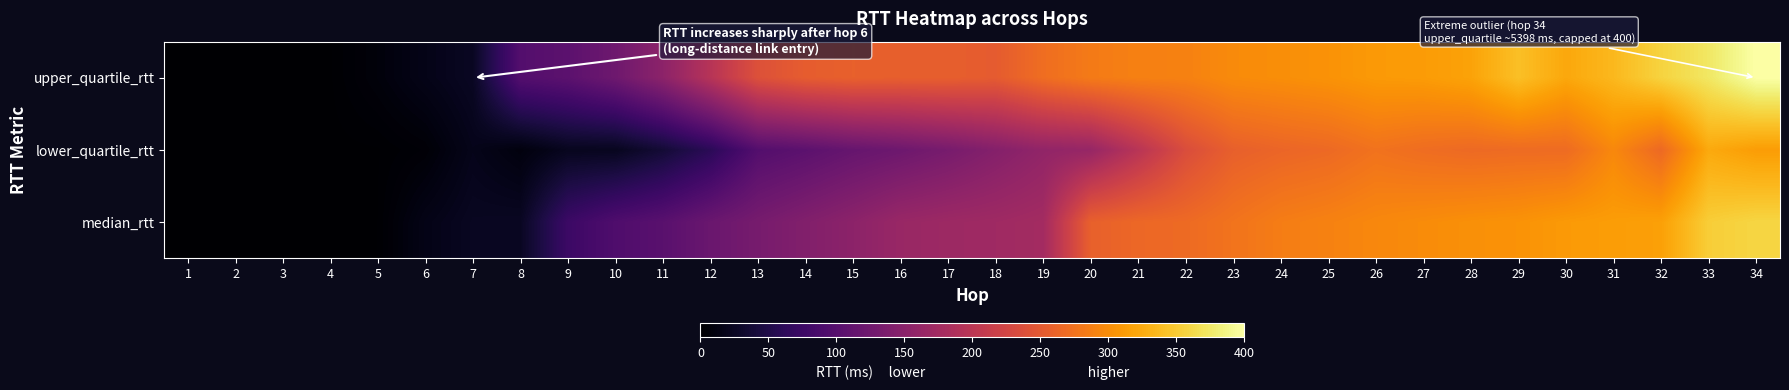

Between 2 and 1, which is larger?

2